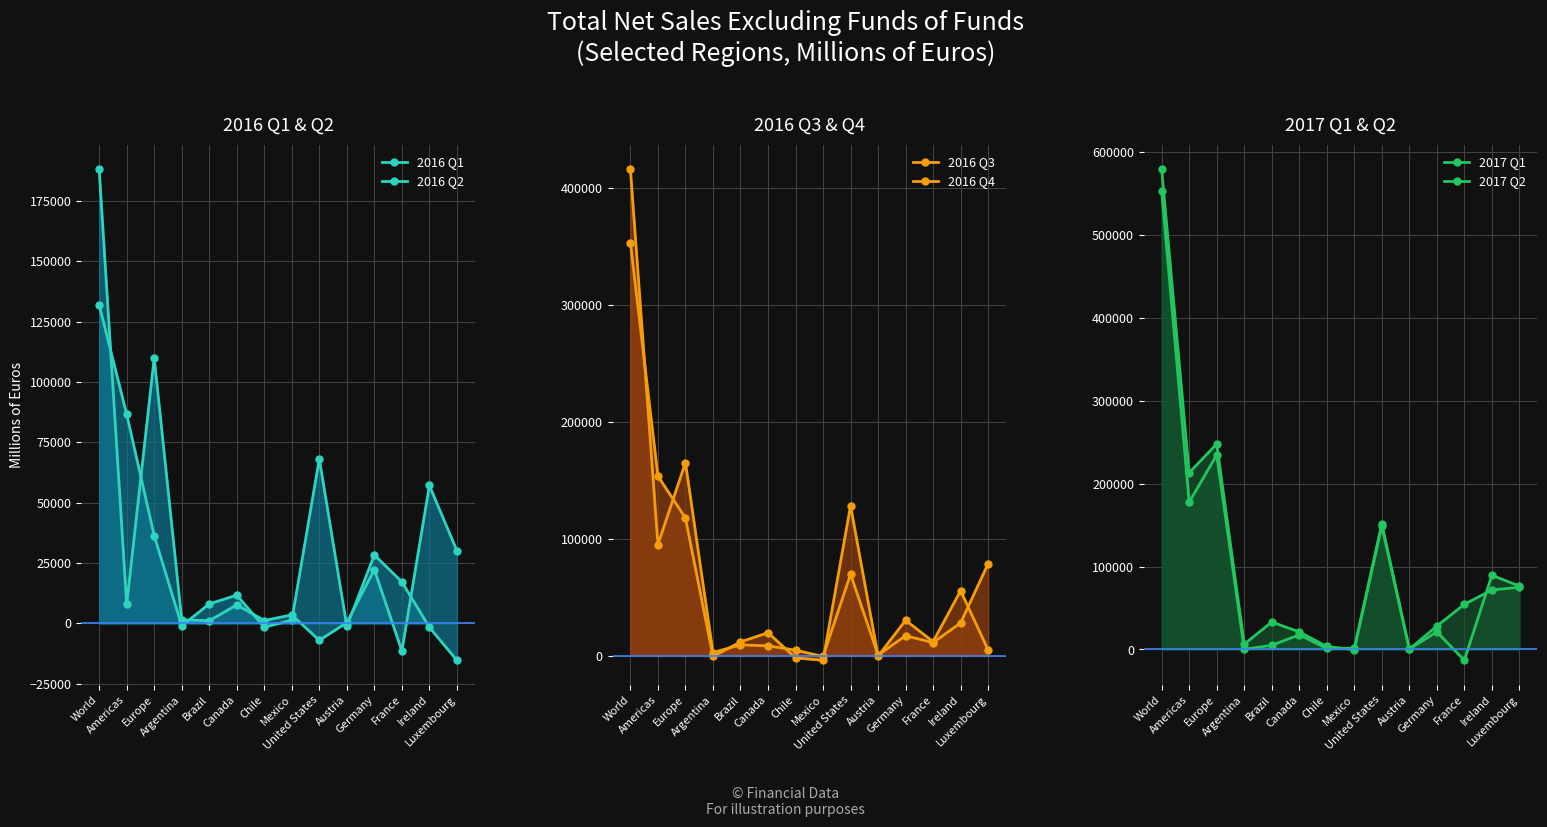

At how many categories does at least one series exceed 415197?

1